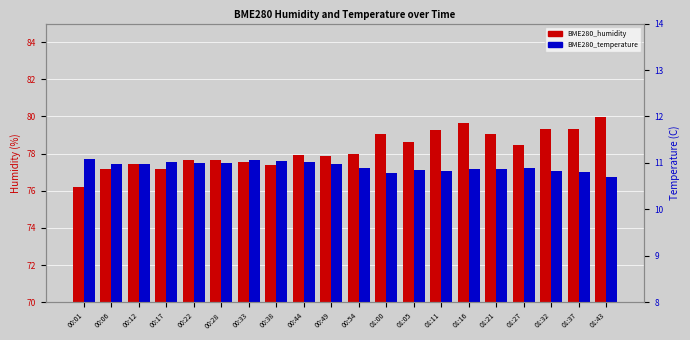

At which category is the sum across all series the highest?

01:43